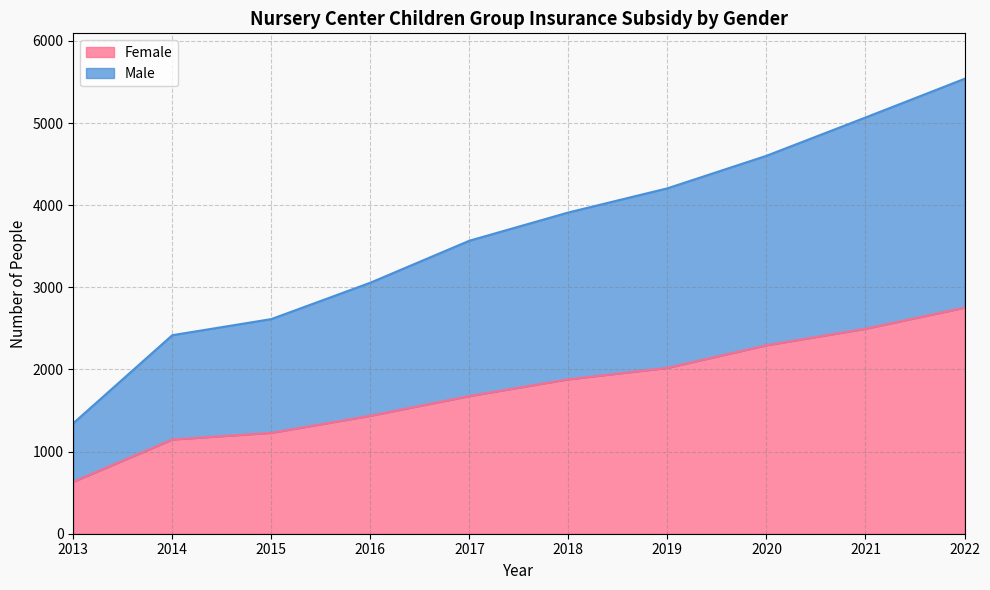

Reading right to left, list all the values displayed in this chart.

Female: 2752	2495	2294	2019	1880	1676	1436	1228	1147	632
Male: 5538	5067	4601	4205	3911	3567	3056	2613	2417	1345